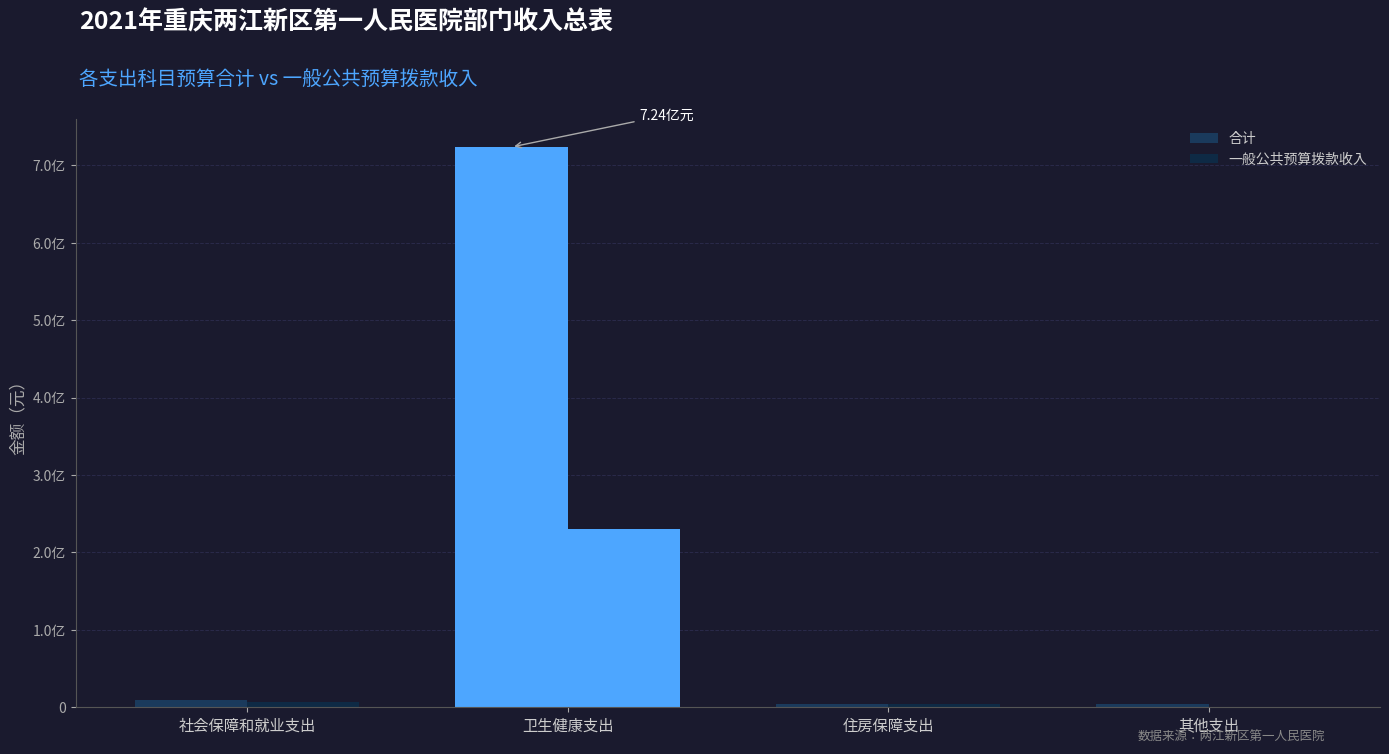

What is the total value across all series at 其他支出?

3722472.0